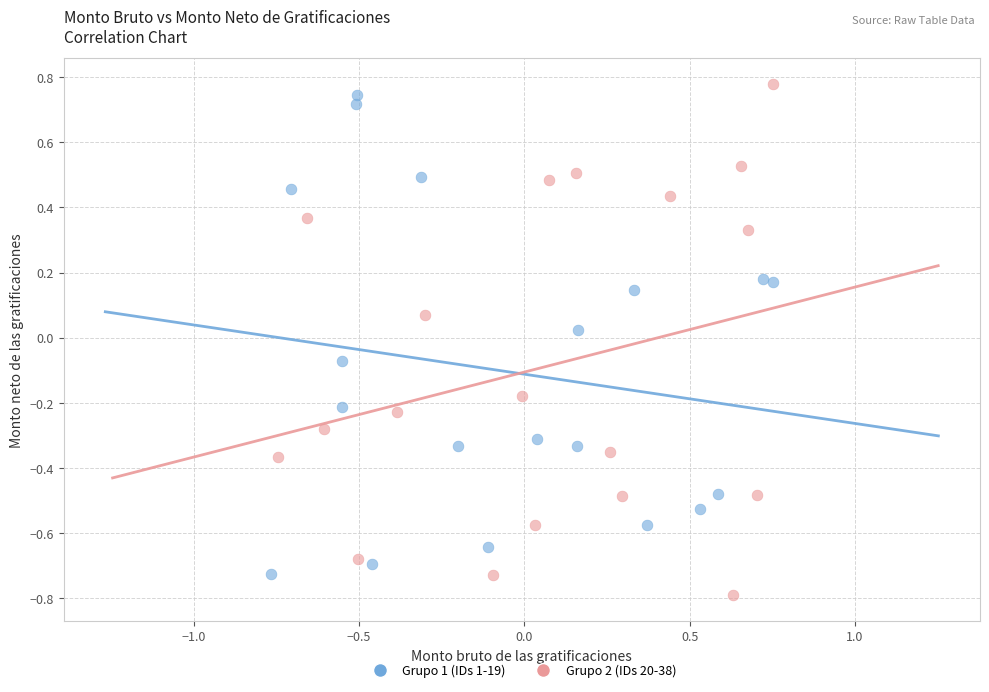

Which series reaches the minimum Y coordinate?

Grupo 2 (IDs 20-38)